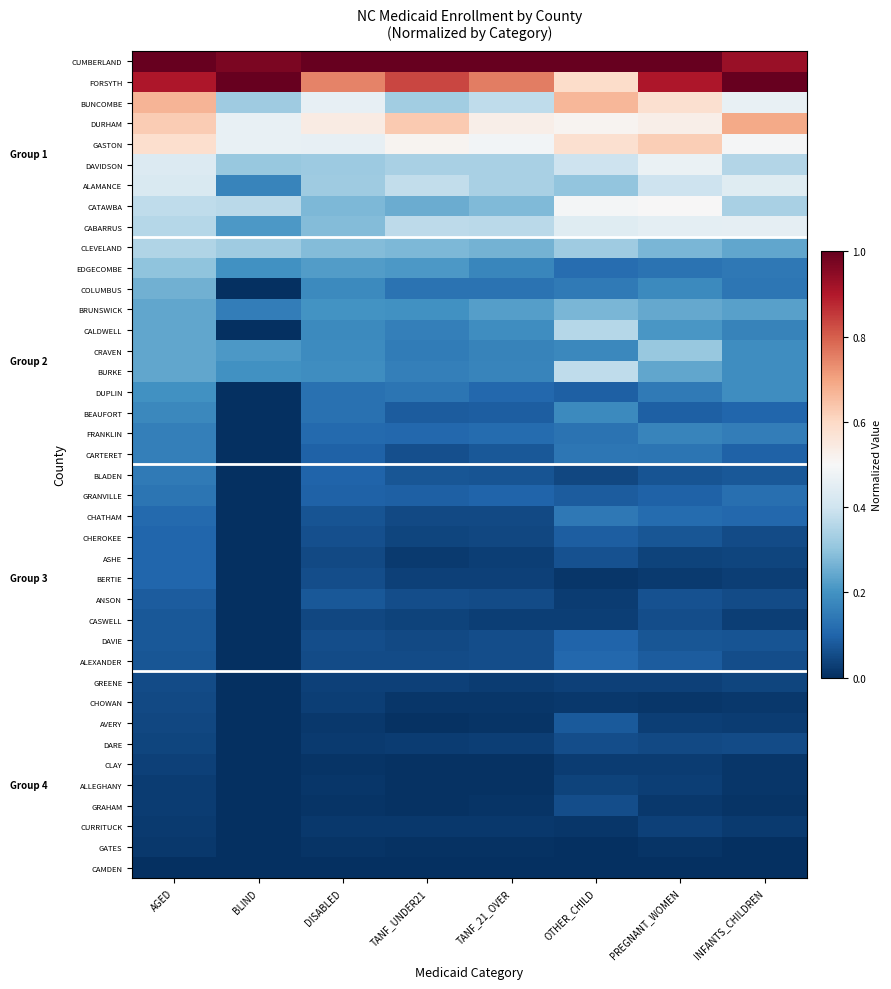

Reading right to left, extract all data points from this chart.

CUMBERLAND: INFANTS_CHILDREN=0.9	PREGNANT_WOMEN=1.0	OTHER_CHILD=1.0	TANF_21_OVER=1.0	TANF_UNDER21=1.0	DISABLED=1.0	BLIND=1.0	AGED=1.0
FORSYTH: INFANTS_CHILDREN=1.0	PREGNANT_WOMEN=0.9	OTHER_CHILD=0.6	TANF_21_OVER=0.8	TANF_UNDER21=0.8	DISABLED=0.7	BLIND=1.0	AGED=0.9
BUNCOMBE: INFANTS_CHILDREN=0.5	PREGNANT_WOMEN=0.6	OTHER_CHILD=0.7	TANF_21_OVER=0.4	TANF_UNDER21=0.3	DISABLED=0.5	BLIND=0.3	AGED=0.7
DURHAM: INFANTS_CHILDREN=0.7	PREGNANT_WOMEN=0.5	OTHER_CHILD=0.5	TANF_21_OVER=0.5	TANF_UNDER21=0.6	DISABLED=0.5	BLIND=0.5	AGED=0.6
GASTON: INFANTS_CHILDREN=0.5	PREGNANT_WOMEN=0.6	OTHER_CHILD=0.6	TANF_21_OVER=0.5	TANF_UNDER21=0.5	DISABLED=0.5	BLIND=0.5	AGED=0.6
DAVIDSON: INFANTS_CHILDREN=0.4	PREGNANT_WOMEN=0.5	OTHER_CHILD=0.4	TANF_21_OVER=0.3	TANF_UNDER21=0.3	DISABLED=0.3	BLIND=0.3	AGED=0.4
ALAMANCE: INFANTS_CHILDREN=0.4	PREGNANT_WOMEN=0.4	OTHER_CHILD=0.3	TANF_21_OVER=0.3	TANF_UNDER21=0.4	DISABLED=0.3	BLIND=0.2	AGED=0.4
CATAWBA: INFANTS_CHILDREN=0.3	PREGNANT_WOMEN=0.5	OTHER_CHILD=0.5	TANF_21_OVER=0.3	TANF_UNDER21=0.3	DISABLED=0.3	BLIND=0.4	AGED=0.4
CABARRUS: INFANTS_CHILDREN=0.5	PREGNANT_WOMEN=0.5	OTHER_CHILD=0.4	TANF_21_OVER=0.4	TANF_UNDER21=0.4	DISABLED=0.3	BLIND=0.2	AGED=0.4
CLEVELAND: INFANTS_CHILDREN=0.2	PREGNANT_WOMEN=0.3	OTHER_CHILD=0.3	TANF_21_OVER=0.3	TANF_UNDER21=0.3	DISABLED=0.3	BLIND=0.3	AGED=0.3
EDGECOMBE: INFANTS_CHILDREN=0.1	PREGNANT_WOMEN=0.1	OTHER_CHILD=0.1	TANF_21_OVER=0.2	TANF_UNDER21=0.2	DISABLED=0.2	BLIND=0.2	AGED=0.3
COLUMBUS: INFANTS_CHILDREN=0.1	PREGNANT_WOMEN=0.2	OTHER_CHILD=0.1	TANF_21_OVER=0.1	TANF_UNDER21=0.1	DISABLED=0.2	BLIND=0.0	AGED=0.3
BRUNSWICK: INFANTS_CHILDREN=0.2	PREGNANT_WOMEN=0.2	OTHER_CHILD=0.3	TANF_21_OVER=0.2	TANF_UNDER21=0.2	DISABLED=0.2	BLIND=0.2	AGED=0.2
CALDWELL: INFANTS_CHILDREN=0.2	PREGNANT_WOMEN=0.2	OTHER_CHILD=0.4	TANF_21_OVER=0.2	TANF_UNDER21=0.2	DISABLED=0.2	BLIND=0.0	AGED=0.2
CRAVEN: INFANTS_CHILDREN=0.2	PREGNANT_WOMEN=0.3	OTHER_CHILD=0.2	TANF_21_OVER=0.2	TANF_UNDER21=0.1	DISABLED=0.2	BLIND=0.2	AGED=0.2
BURKE: INFANTS_CHILDREN=0.2	PREGNANT_WOMEN=0.2	OTHER_CHILD=0.4	TANF_21_OVER=0.2	TANF_UNDER21=0.2	DISABLED=0.2	BLIND=0.2	AGED=0.2
DUPLIN: INFANTS_CHILDREN=0.2	PREGNANT_WOMEN=0.1	OTHER_CHILD=0.1	TANF_21_OVER=0.1	TANF_UNDER21=0.1	DISABLED=0.1	BLIND=0.0	AGED=0.2
BEAUFORT: INFANTS_CHILDREN=0.1	PREGNANT_WOMEN=0.1	OTHER_CHILD=0.2	TANF_21_OVER=0.1	TANF_UNDER21=0.1	DISABLED=0.1	BLIND=0.0	AGED=0.2
FRANKLIN: INFANTS_CHILDREN=0.2	PREGNANT_WOMEN=0.2	OTHER_CHILD=0.1	TANF_21_OVER=0.1	TANF_UNDER21=0.1	DISABLED=0.1	BLIND=0.0	AGED=0.2
CARTERET: INFANTS_CHILDREN=0.1	PREGNANT_WOMEN=0.1	OTHER_CHILD=0.1	TANF_21_OVER=0.1	TANF_UNDER21=0.1	DISABLED=0.1	BLIND=0.0	AGED=0.2
BLADEN: INFANTS_CHILDREN=0.1	PREGNANT_WOMEN=0.1	OTHER_CHILD=0.0	TANF_21_OVER=0.1	TANF_UNDER21=0.1	DISABLED=0.1	BLIND=0.0	AGED=0.1
GRANVILLE: INFANTS_CHILDREN=0.1	PREGNANT_WOMEN=0.1	OTHER_CHILD=0.1	TANF_21_OVER=0.1	TANF_UNDER21=0.1	DISABLED=0.1	BLIND=0.0	AGED=0.1
CHATHAM: INFANTS_CHILDREN=0.1	PREGNANT_WOMEN=0.1	OTHER_CHILD=0.1	TANF_21_OVER=0.1	TANF_UNDER21=0.1	DISABLED=0.1	BLIND=0.0	AGED=0.1
CHEROKEE: INFANTS_CHILDREN=0.1	PREGNANT_WOMEN=0.1	OTHER_CHILD=0.1	TANF_21_OVER=0.0	TANF_UNDER21=0.0	DISABLED=0.1	BLIND=0.0	AGED=0.1
ASHE: INFANTS_CHILDREN=0.0	PREGNANT_WOMEN=0.0	OTHER_CHILD=0.1	TANF_21_OVER=0.0	TANF_UNDER21=0.0	DISABLED=0.0	BLIND=0.0	AGED=0.1
BERTIE: INFANTS_CHILDREN=0.0	PREGNANT_WOMEN=0.0	OTHER_CHILD=0.0	TANF_21_OVER=0.0	TANF_UNDER21=0.0	DISABLED=0.1	BLIND=0.0	AGED=0.1
ANSON: INFANTS_CHILDREN=0.1	PREGNANT_WOMEN=0.1	OTHER_CHILD=0.0	TANF_21_OVER=0.1	TANF_UNDER21=0.1	DISABLED=0.1	BLIND=0.0	AGED=0.1
CASWELL: INFANTS_CHILDREN=0.0	PREGNANT_WOMEN=0.1	OTHER_CHILD=0.0	TANF_21_OVER=0.0	TANF_UNDER21=0.0	DISABLED=0.0	BLIND=0.0	AGED=0.1
DAVIE: INFANTS_CHILDREN=0.1	PREGNANT_WOMEN=0.1	OTHER_CHILD=0.1	TANF_21_OVER=0.1	TANF_UNDER21=0.0	DISABLED=0.1	BLIND=0.0	AGED=0.1
ALEXANDER: INFANTS_CHILDREN=0.1	PREGNANT_WOMEN=0.1	OTHER_CHILD=0.1	TANF_21_OVER=0.1	TANF_UNDER21=0.1	DISABLED=0.1	BLIND=0.0	AGED=0.1
GREENE: INFANTS_CHILDREN=0.0	PREGNANT_WOMEN=0.0	OTHER_CHILD=0.0	TANF_21_OVER=0.0	TANF_UNDER21=0.0	DISABLED=0.0	BLIND=0.0	AGED=0.1
CHOWAN: INFANTS_CHILDREN=0.0	PREGNANT_WOMEN=0.0	OTHER_CHILD=0.0	TANF_21_OVER=0.0	TANF_UNDER21=0.0	DISABLED=0.0	BLIND=0.0	AGED=0.0
AVERY: INFANTS_CHILDREN=0.0	PREGNANT_WOMEN=0.0	OTHER_CHILD=0.1	TANF_21_OVER=0.0	TANF_UNDER21=0.0	DISABLED=0.0	BLIND=0.0	AGED=0.0
DARE: INFANTS_CHILDREN=0.1	PREGNANT_WOMEN=0.0	OTHER_CHILD=0.1	TANF_21_OVER=0.0	TANF_UNDER21=0.0	DISABLED=0.0	BLIND=0.0	AGED=0.0
CLAY: INFANTS_CHILDREN=0.0	PREGNANT_WOMEN=0.0	OTHER_CHILD=0.0	TANF_21_OVER=0.0	TANF_UNDER21=0.0	DISABLED=0.0	BLIND=0.0	AGED=0.0
ALLEGHANY: INFANTS_CHILDREN=0.0	PREGNANT_WOMEN=0.0	OTHER_CHILD=0.0	TANF_21_OVER=0.0	TANF_UNDER21=0.0	DISABLED=0.0	BLIND=0.0	AGED=0.0
GRAHAM: INFANTS_CHILDREN=0.0	PREGNANT_WOMEN=0.0	OTHER_CHILD=0.1	TANF_21_OVER=0.0	TANF_UNDER21=0.0	DISABLED=0.0	BLIND=0.0	AGED=0.0
CURRITUCK: INFANTS_CHILDREN=0.0	PREGNANT_WOMEN=0.0	OTHER_CHILD=0.0	TANF_21_OVER=0.0	TANF_UNDER21=0.0	DISABLED=0.0	BLIND=0.0	AGED=0.0
GATES: INFANTS_CHILDREN=0.0	PREGNANT_WOMEN=0.0	OTHER_CHILD=0.0	TANF_21_OVER=0.0	TANF_UNDER21=0.0	DISABLED=0.0	BLIND=0.0	AGED=0.0
CAMDEN: INFANTS_CHILDREN=0.0	PREGNANT_WOMEN=0.0	OTHER_CHILD=0.0	TANF_21_OVER=0.0	TANF_UNDER21=0.0	DISABLED=0.0	BLIND=0.0	AGED=0.0